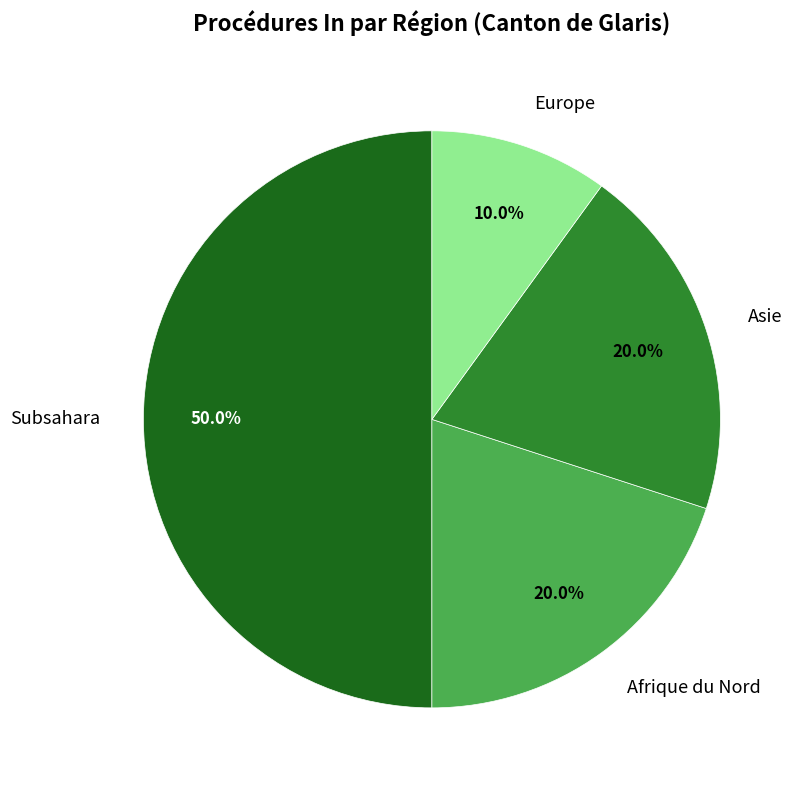

To the nearest percent, what portion does Europe represent?

10%